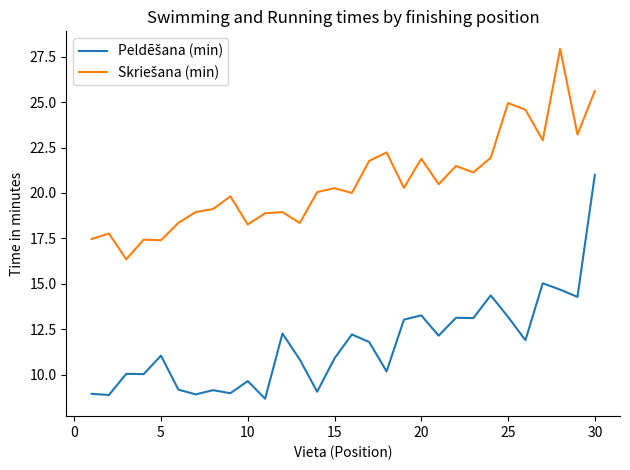

What is the greatest value displayed?

27.9